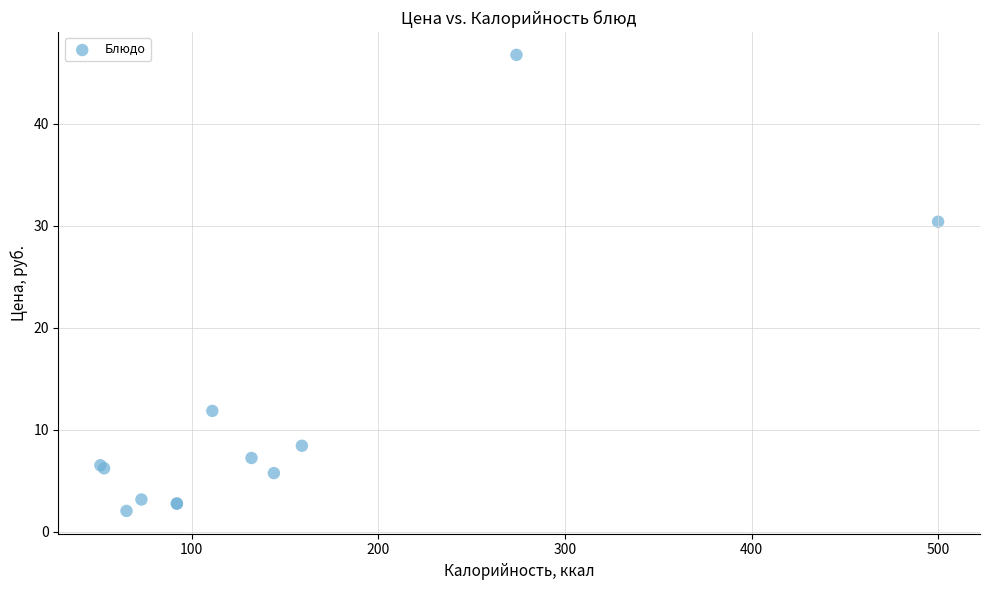

What Y value in the scatter plot is closest to 24?

30.4